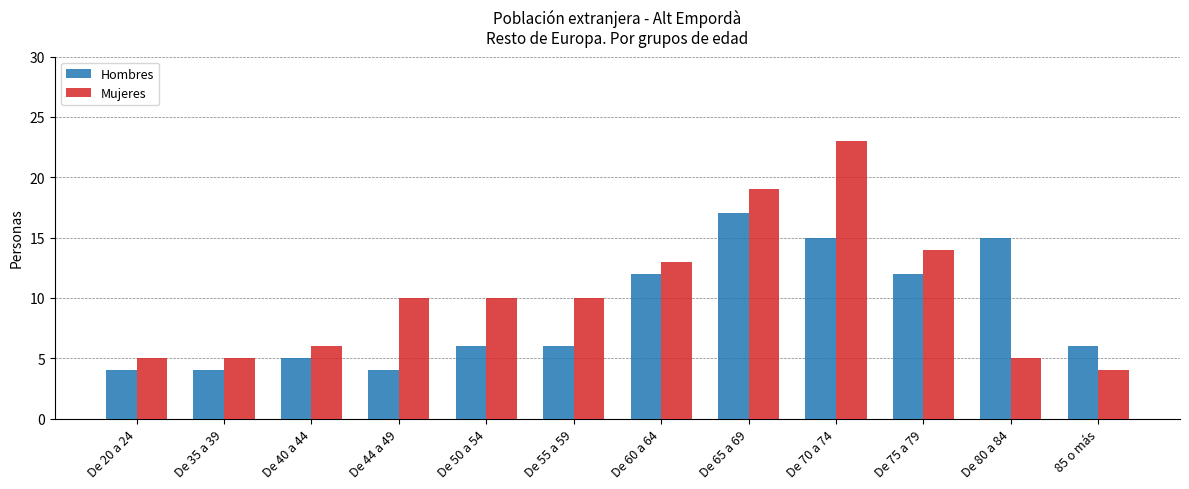

Reading left to right, extract all data points from this chart.

Hombres: 4	4	5	4	6	6	12	17	15	12	15	6
Mujeres: 5	5	6	10	10	10	13	19	23	14	5	4